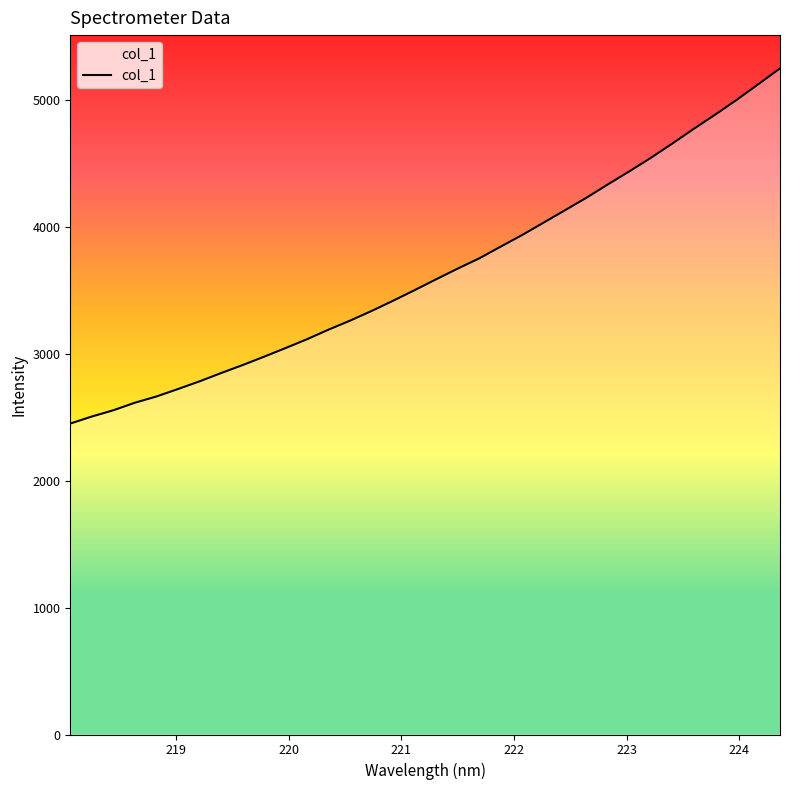

Read the value at 222.6447.

4231.4